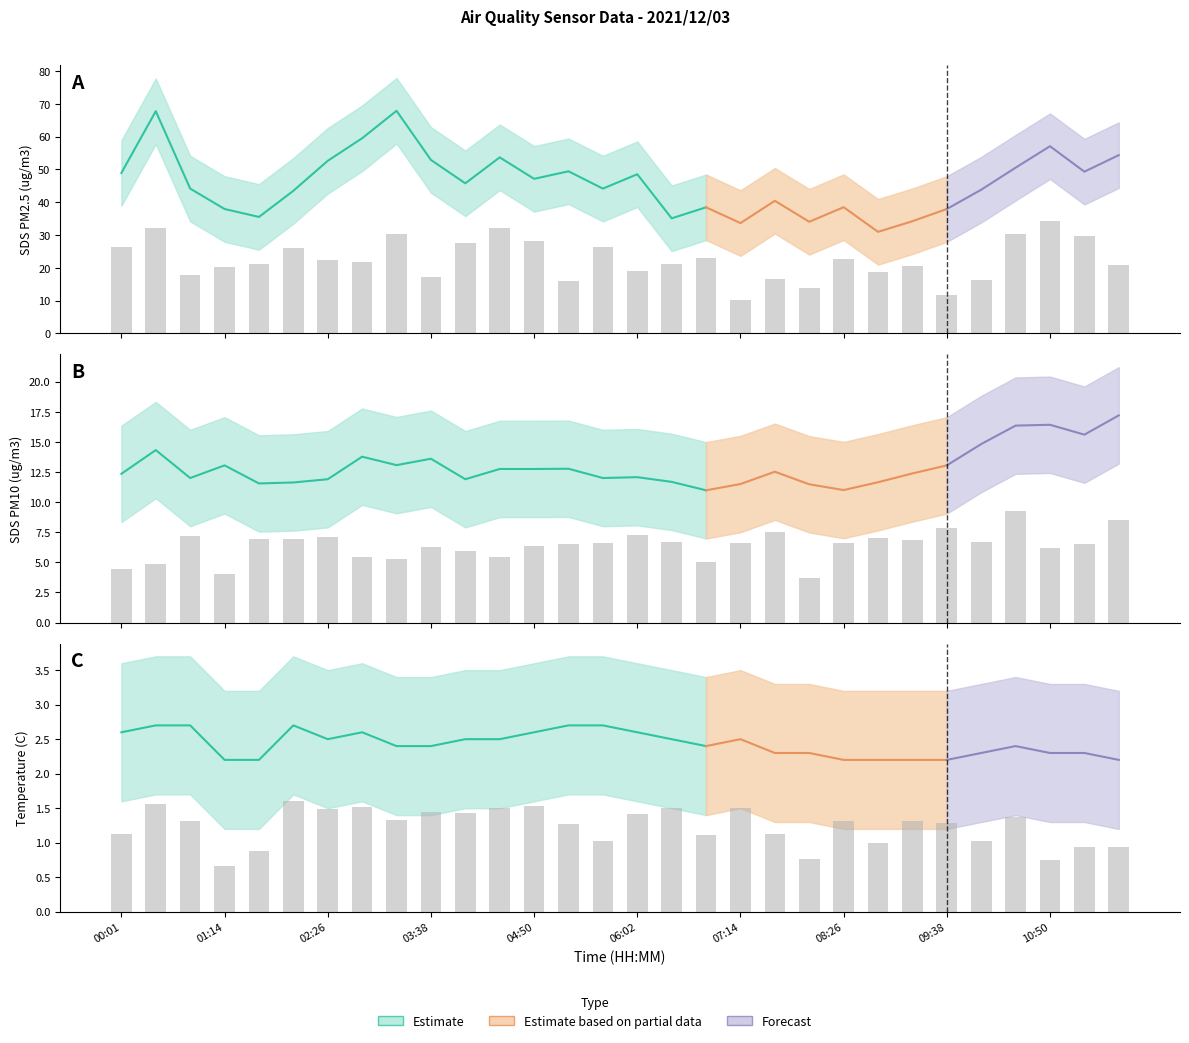

Between 03:38 and 04:50, which is larger?

03:38